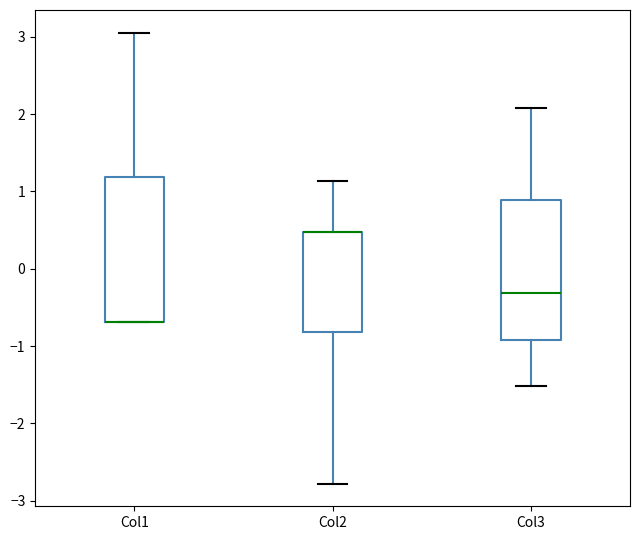

Where is the upper edge of the box for Col1 on the y-axis? The values are not printed on the chart, so give them approximately, as read against the axis.

1.2